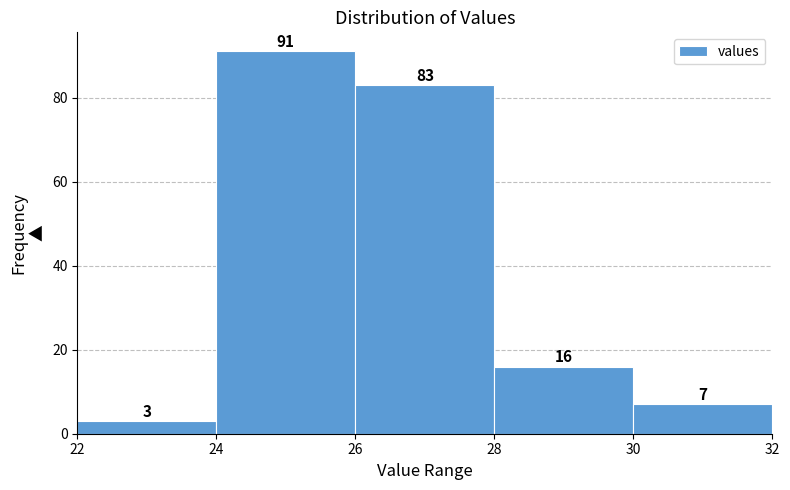

Reading left to right, list every bar in this chart as the range it spans on the x-axis followed by its height.

22 to 24: 3
24 to 26: 91
26 to 28: 83
28 to 30: 16
30 to 32: 7